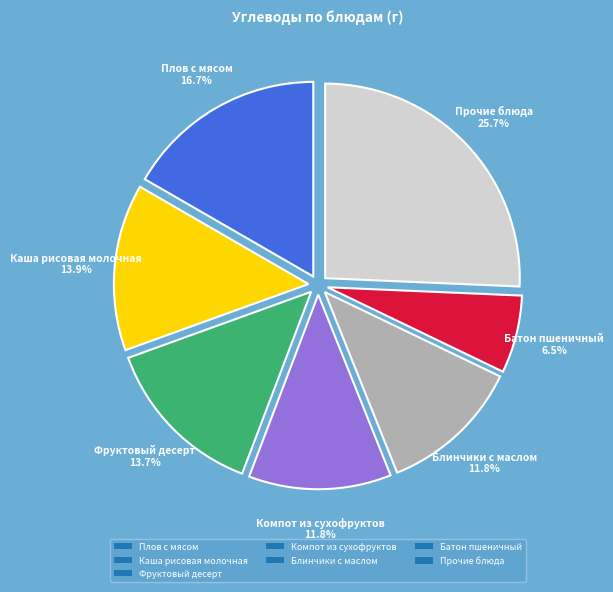

What percentage do Фруктовый десерт and Плов с мясом together represent?

30.4%